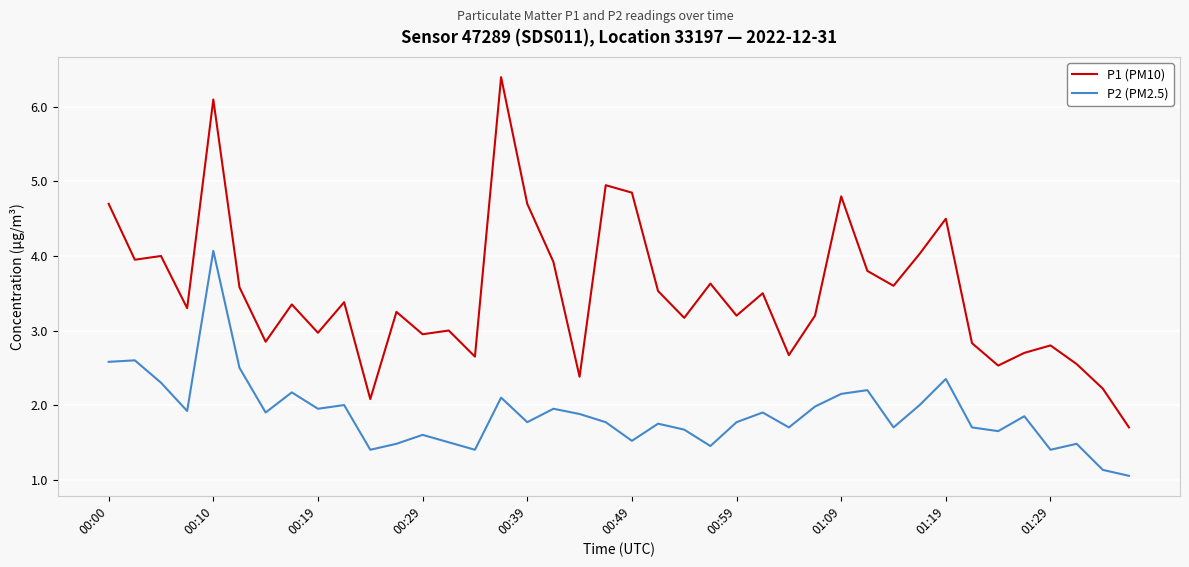

Which series has the largest range (max minus min)?

P1 (PM10)